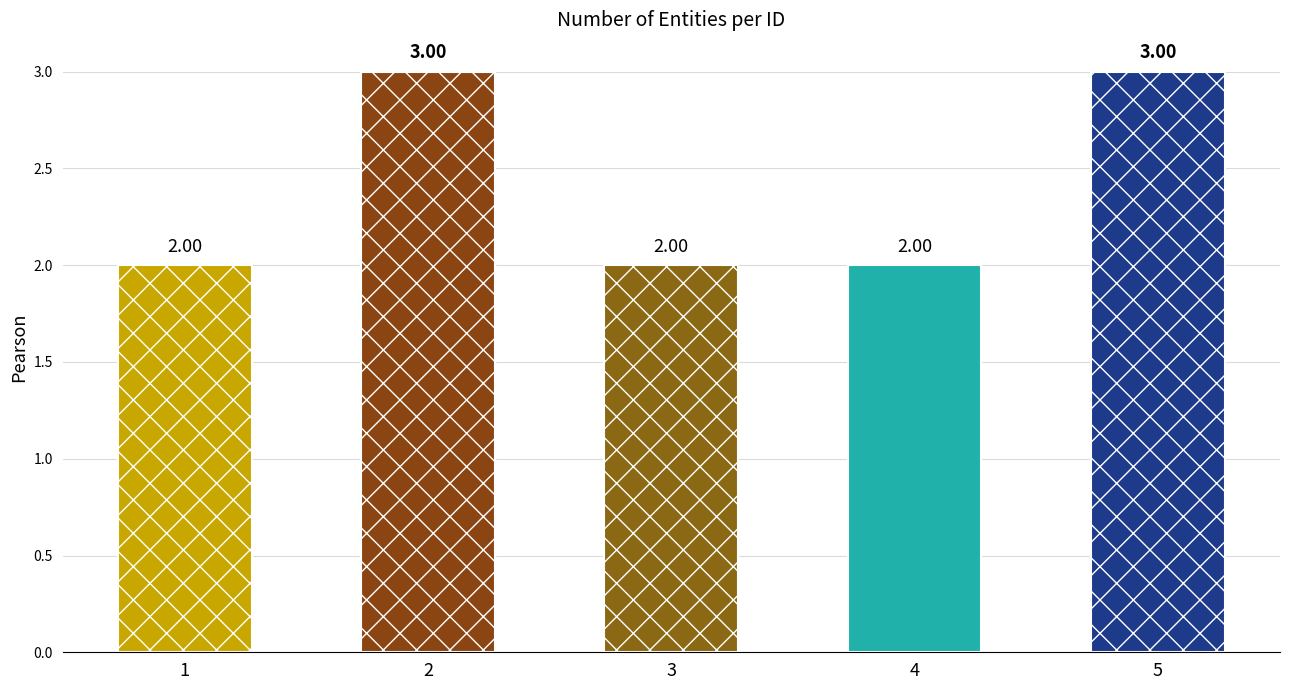

What is the change in value from 3 to 5?

+1